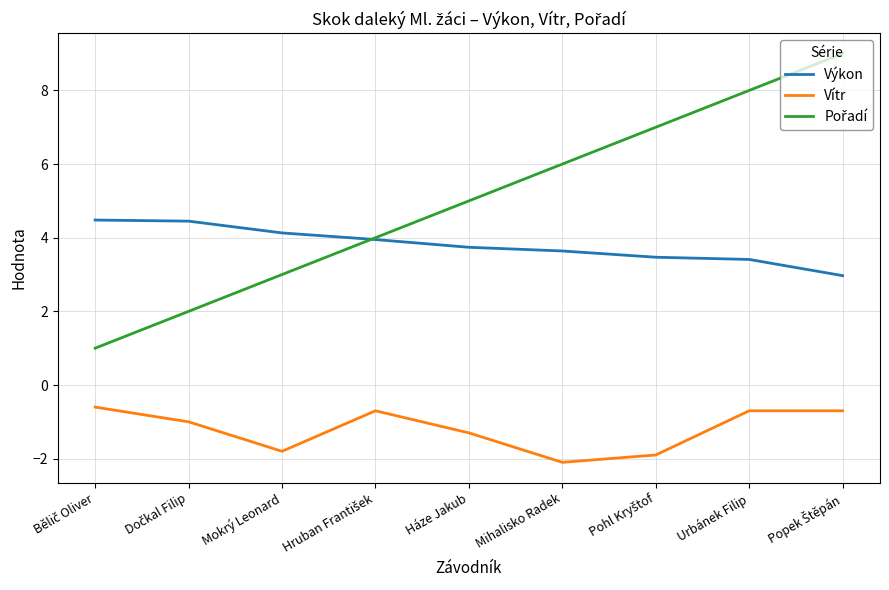

What position from the left is Urbánek Filip?

8